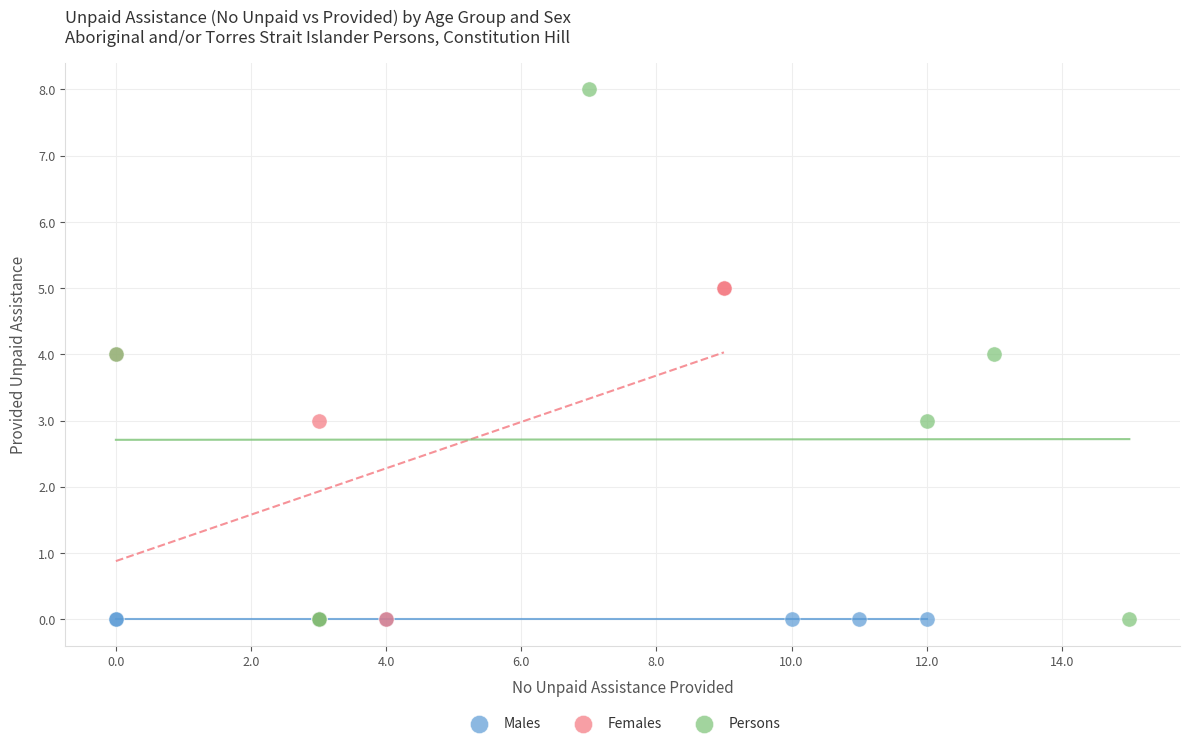

Which series contains the highest Y value?

Persons